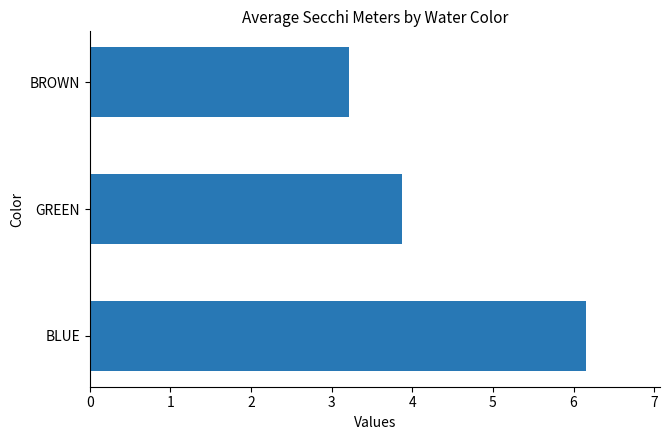

Is it true that the value at GREEN is 2.2?

False